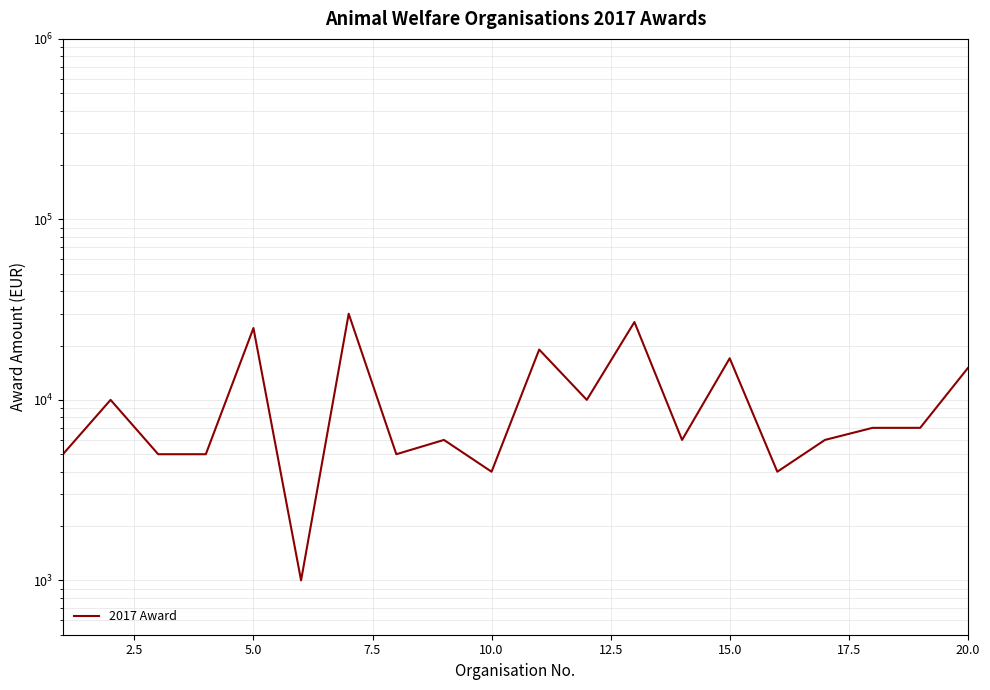

What is the value of the 6th point from the left?

1000